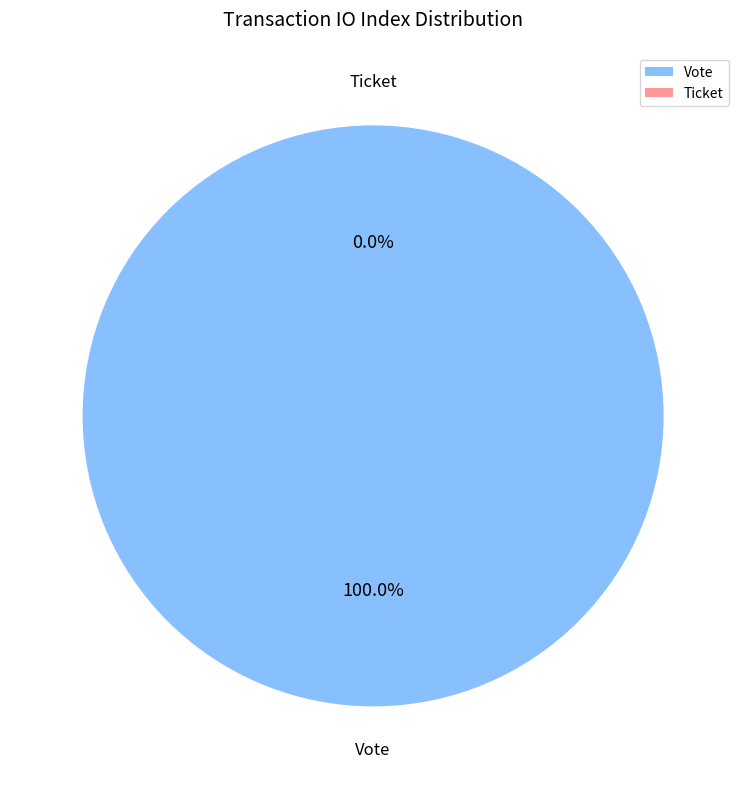

To the nearest percent, what is the difference between the Ticket and Vote slice percentages?

100%